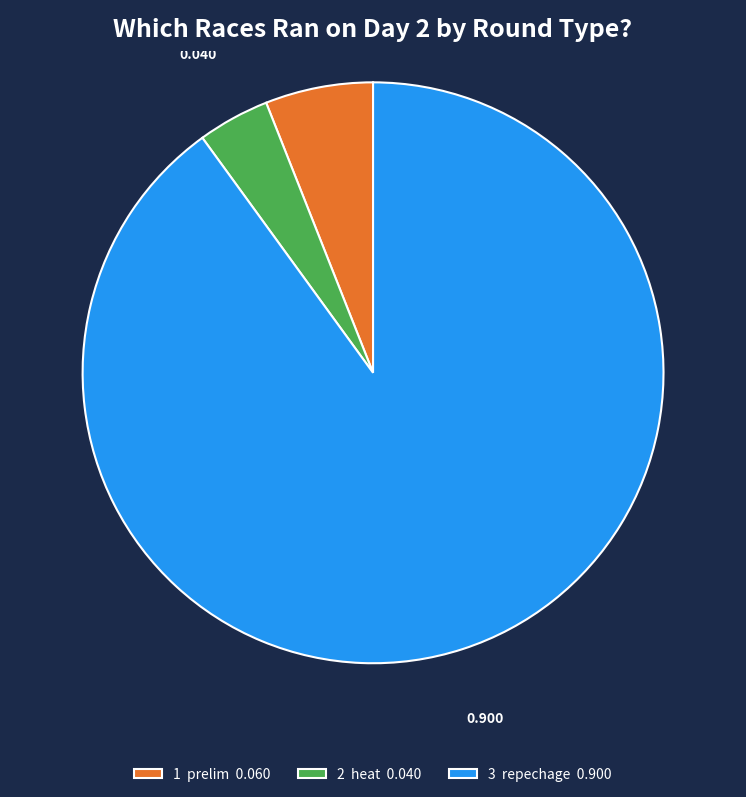

Combined, do 3 repechage 0.900 and 2 heat 0.040 account for over 50%?

Yes